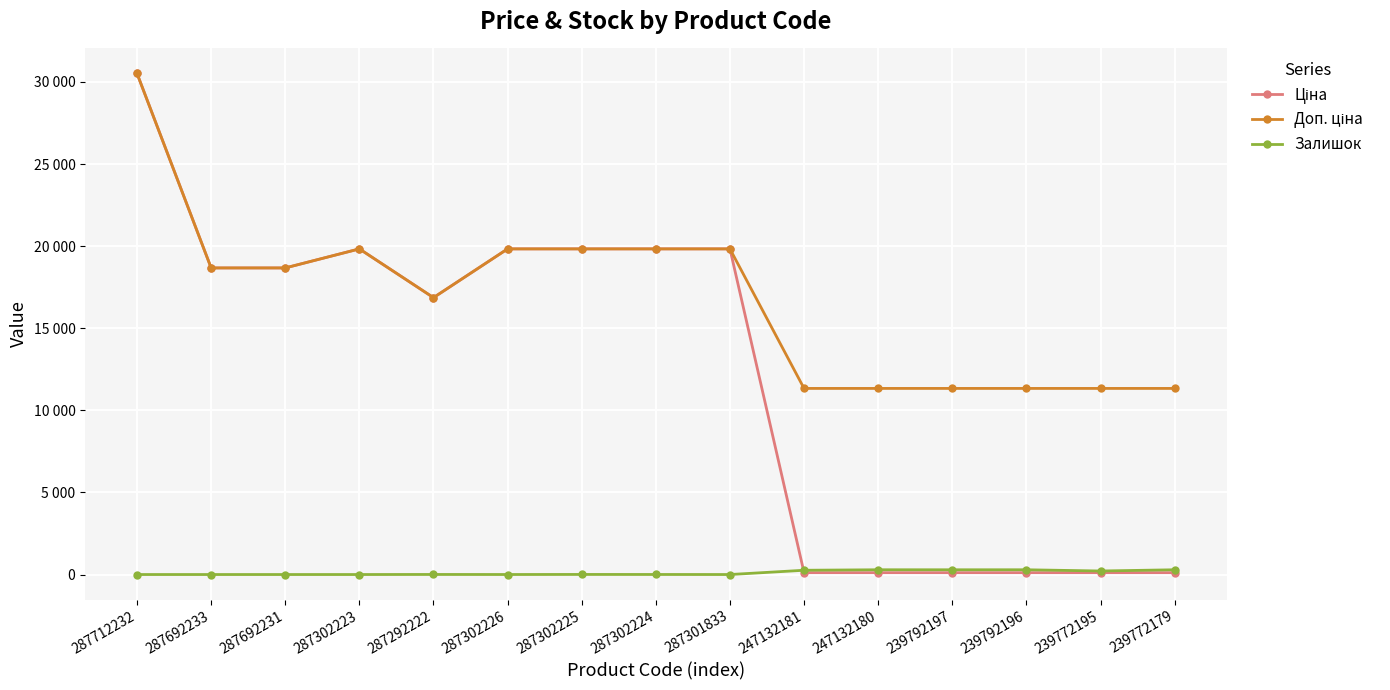

How many lines are shown in the chart?

3